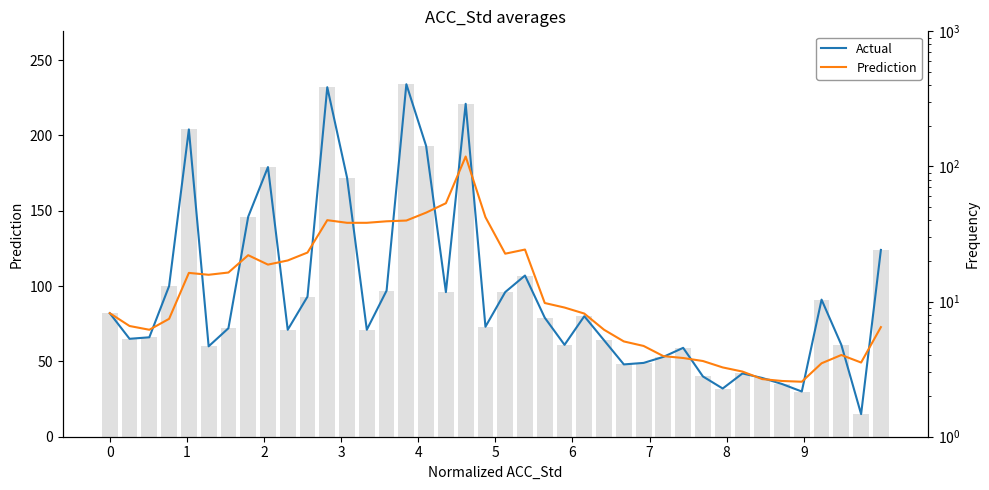

What is the spread (max minus min) of values at 34?

2.0